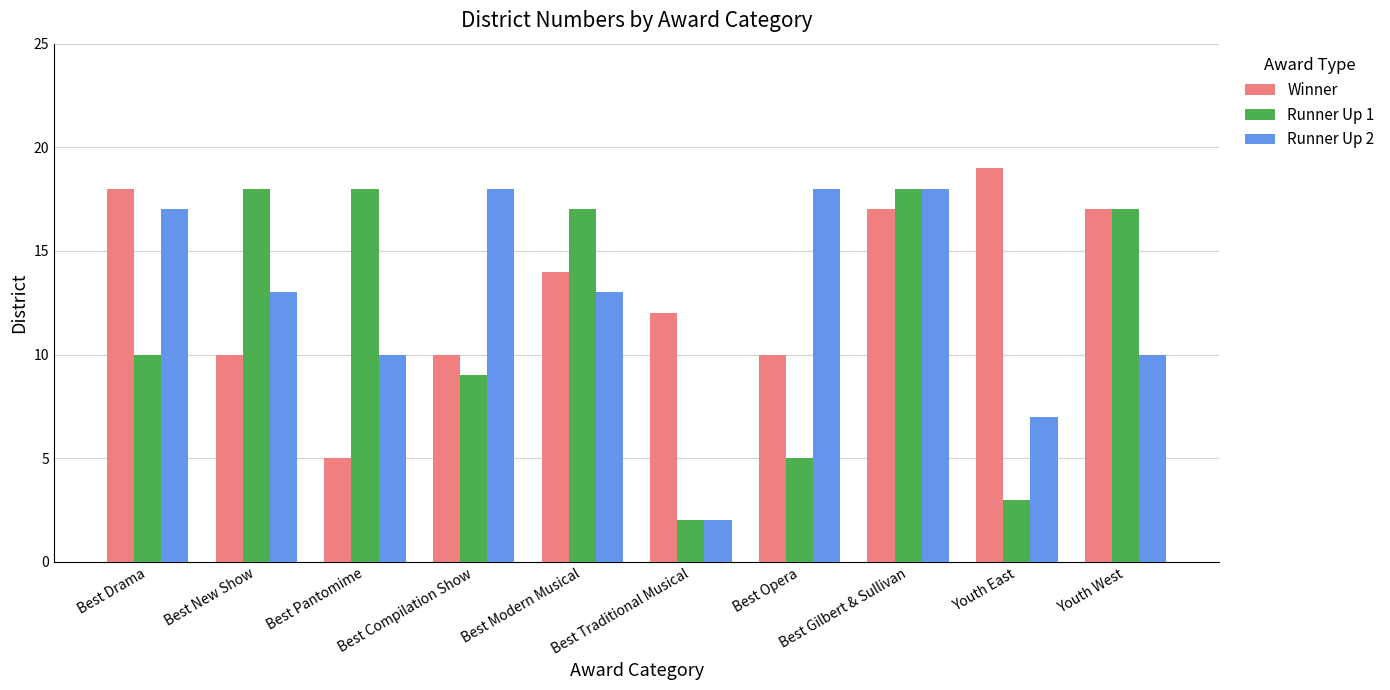

What is the value of the Runner Up 2 bar at the 5th from the left?

13